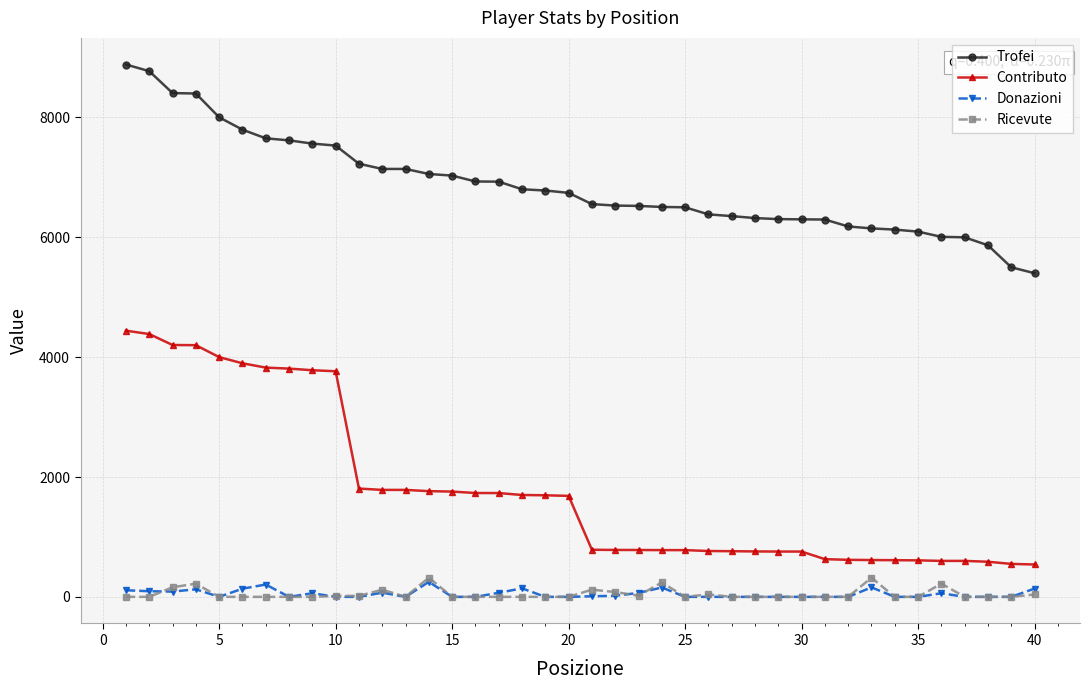

Does the chart display data point markers on the line(s)?

Yes